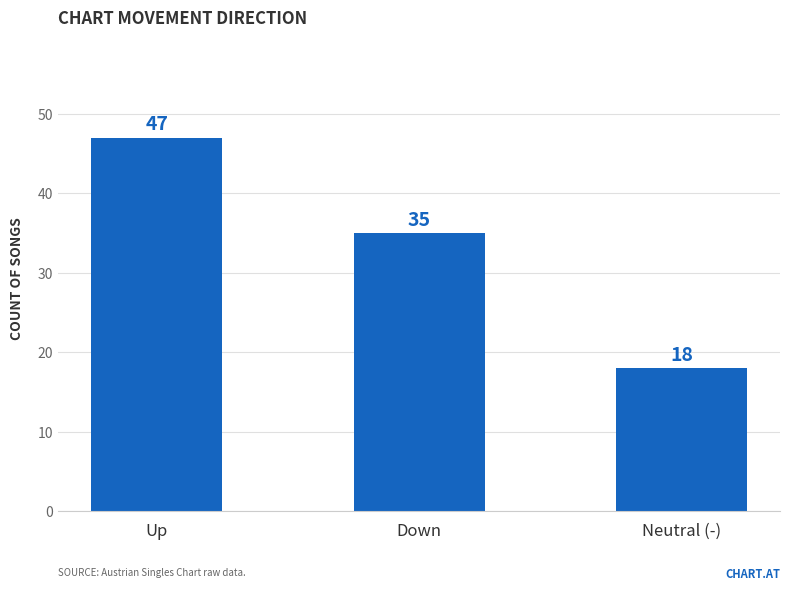

The chart shows a value of 15 at Up. True or false?

False